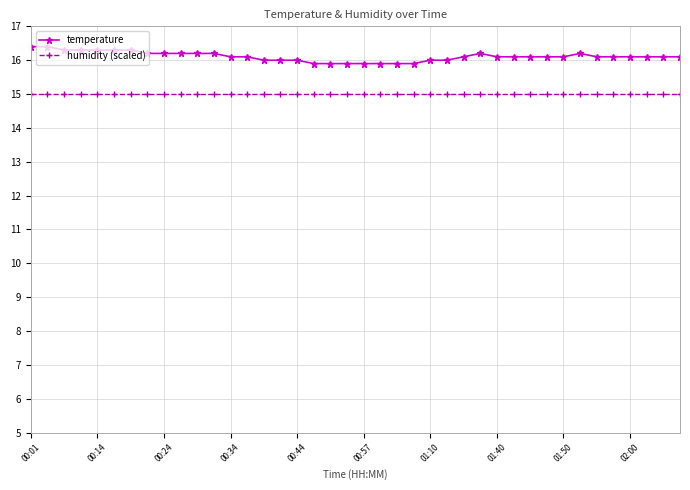

True or false: temperature and humidity (scaled) intersect in this chart.

False